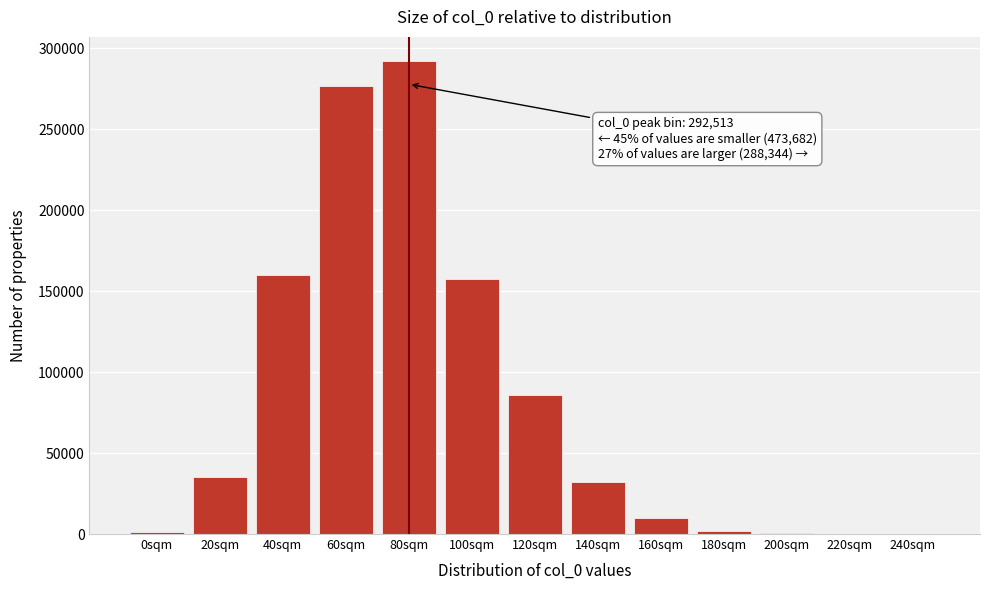

Where is the data nearest to the value 146262?

100sqm